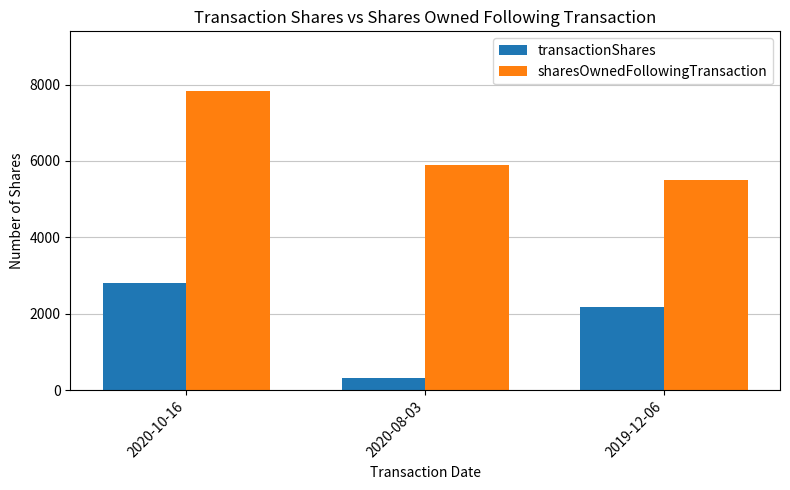

What is the average value of the sharesOwnedFollowingTransaction series?

6413